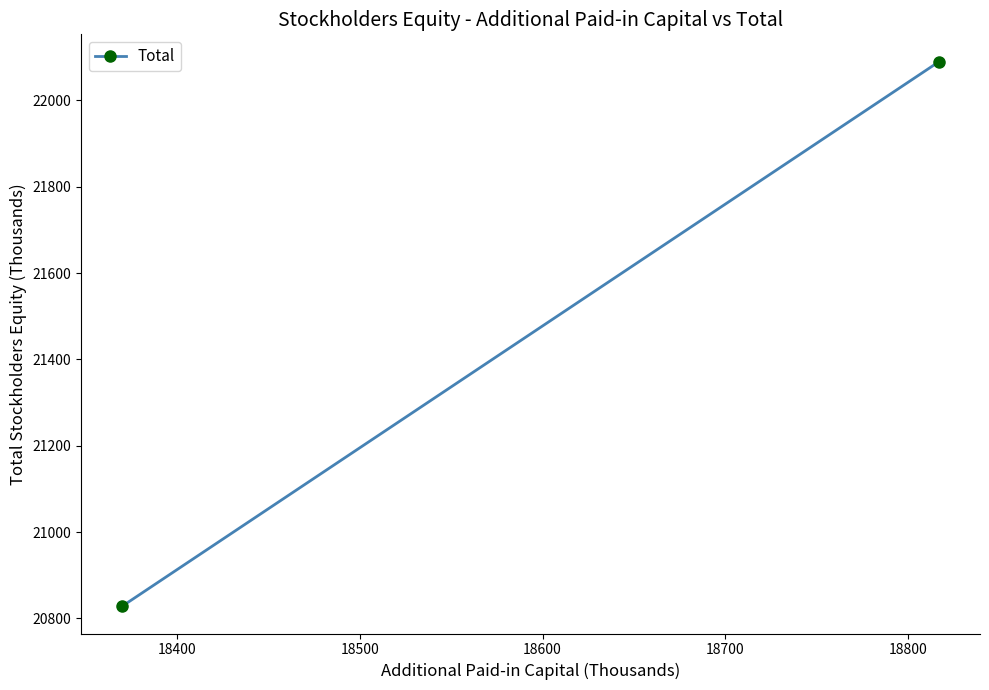

How many lines are shown in the chart?

1